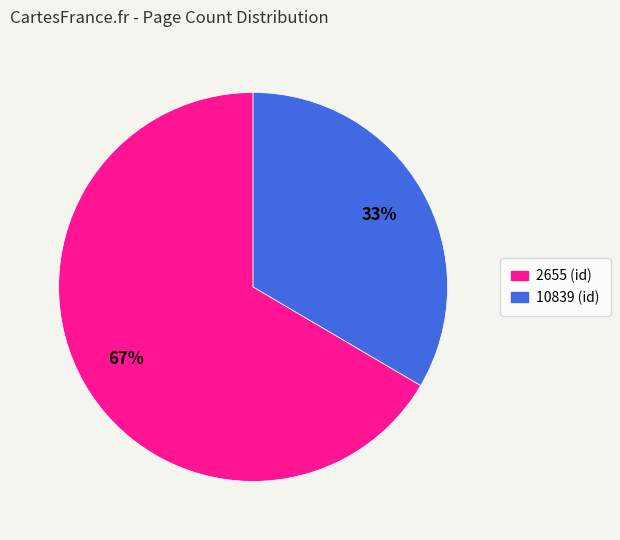

Approximately how many times larger is the value at 2655 compared to 10839?

2.0